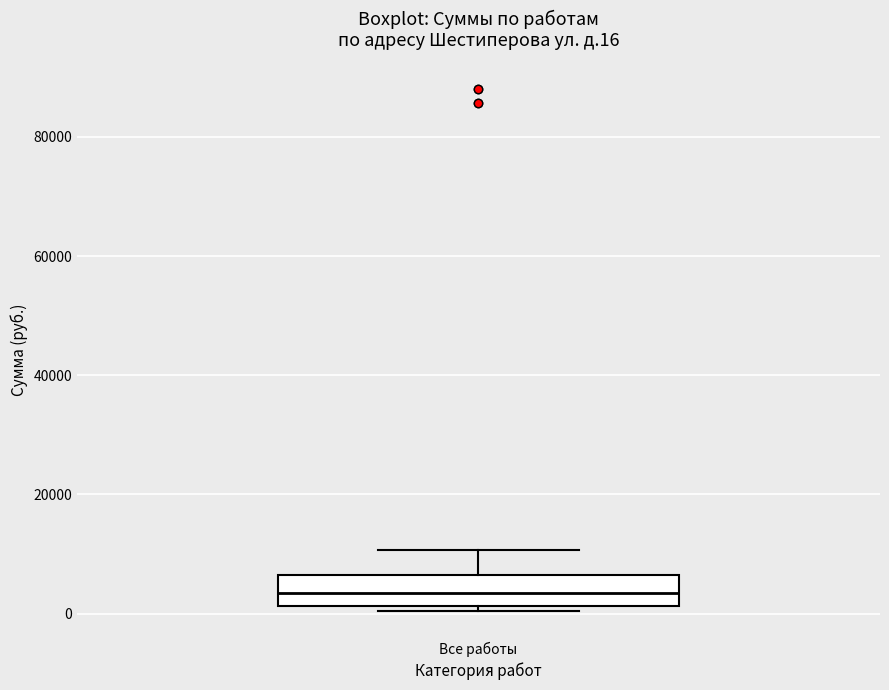

Where is the upper edge of the box for Все работы on the y-axis? The values are not printed on the chart, so give them approximately, as read against the axis.

6000